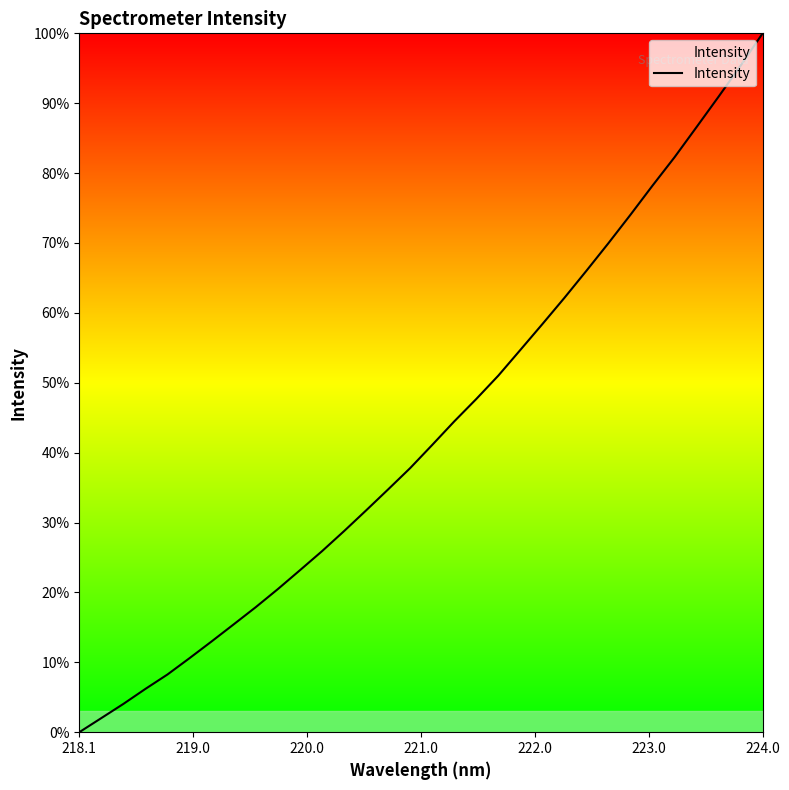

What is the maximum value shown in the chart?

100.0